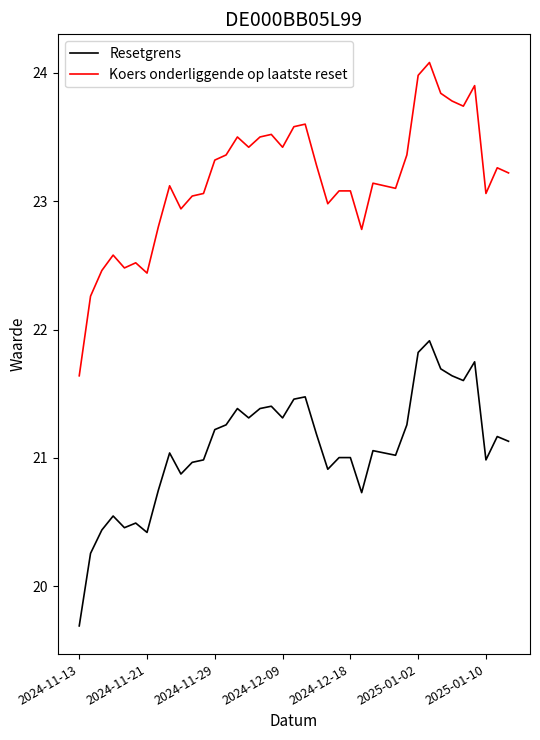

List the series in order of their overall mean, highest first.

Koers onderliggende op laatste reset, Resetgrens